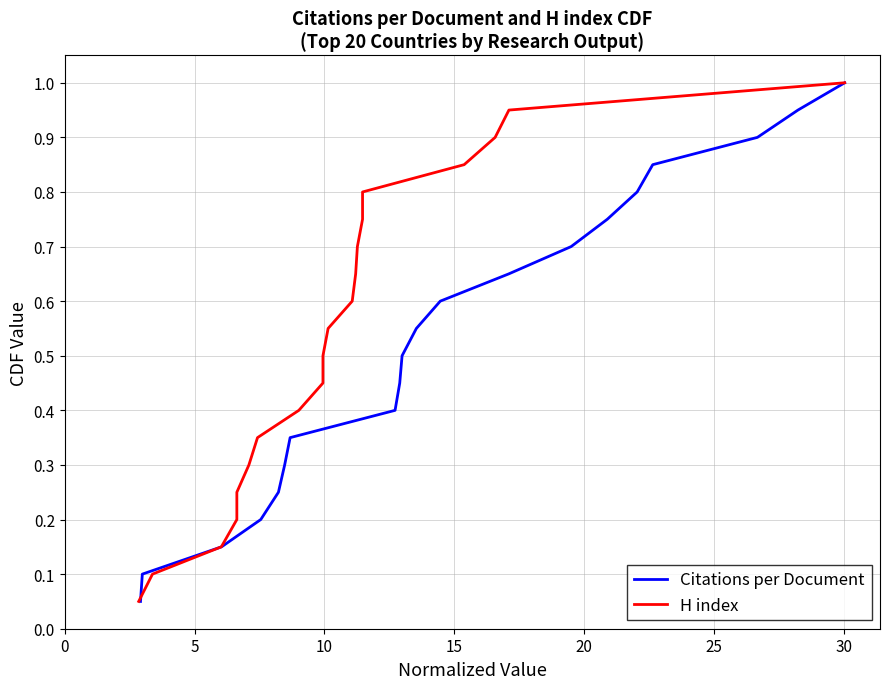

True or false: H index has more than 0 interior local peaks.

False